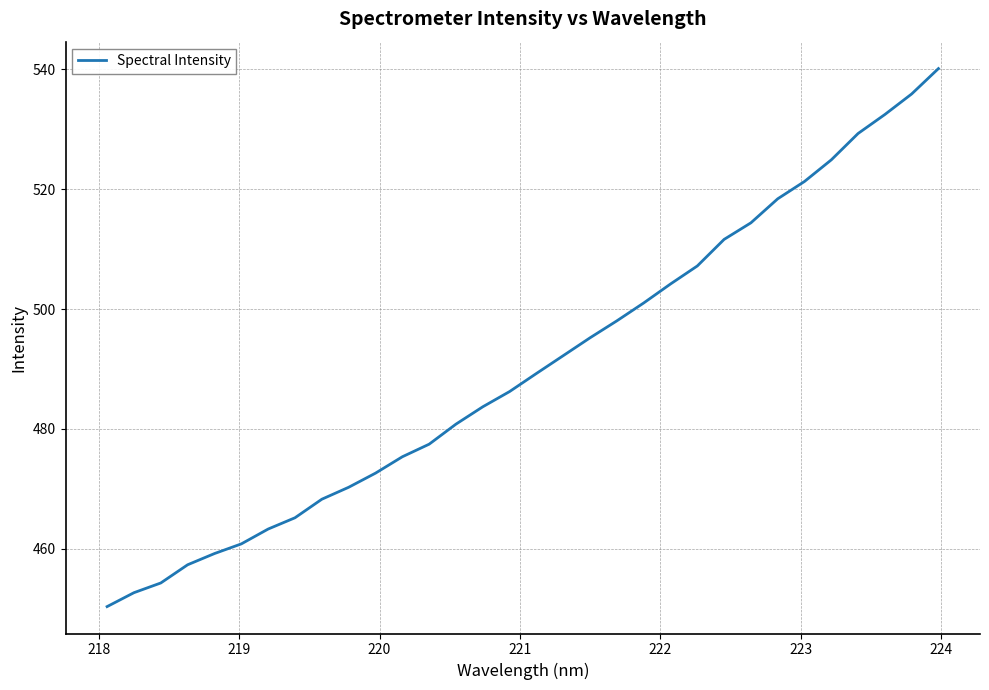

What is the difference between the maximum and minimum values?

89.8